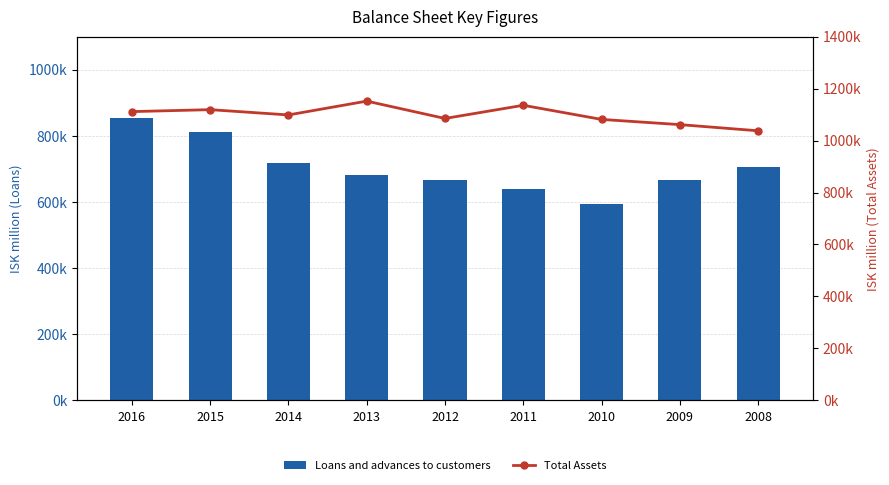

Rank the series by their maximum value, from highest to lowest.

Total Assets, Loans and advances to customers